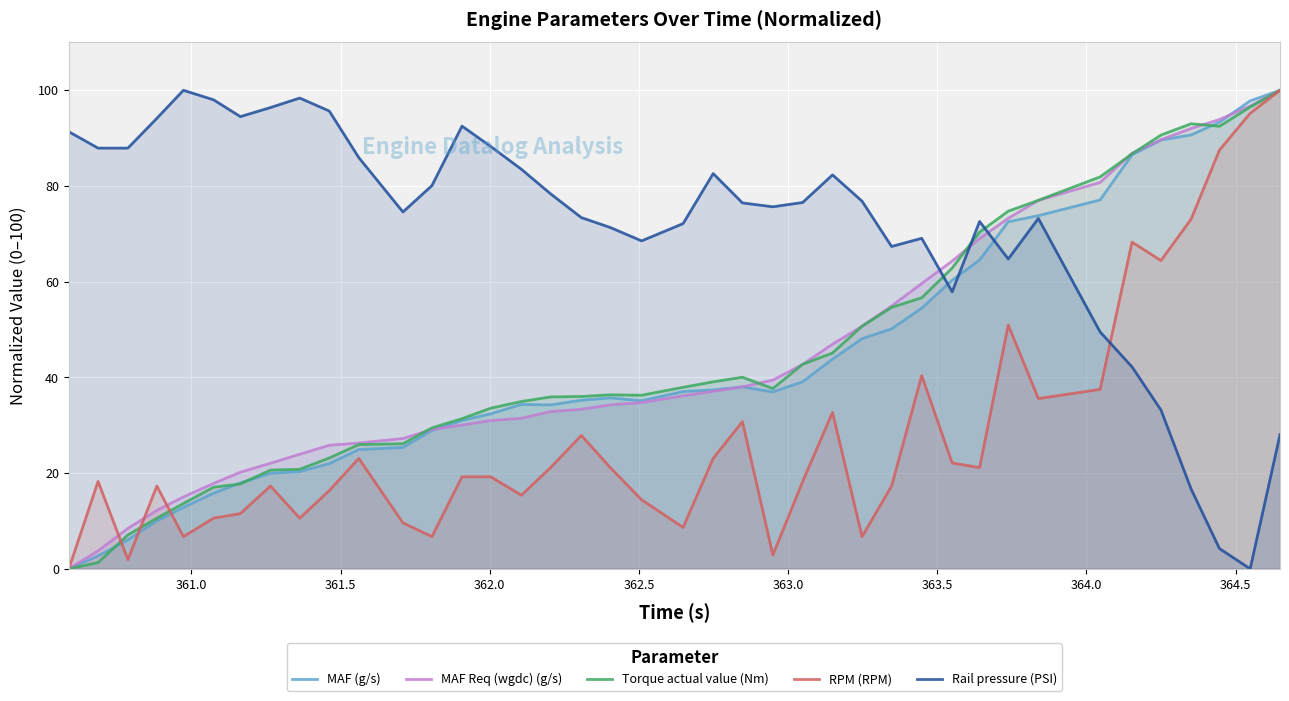

Which series has the largest total across all categories?

Rail pressure (PSI)